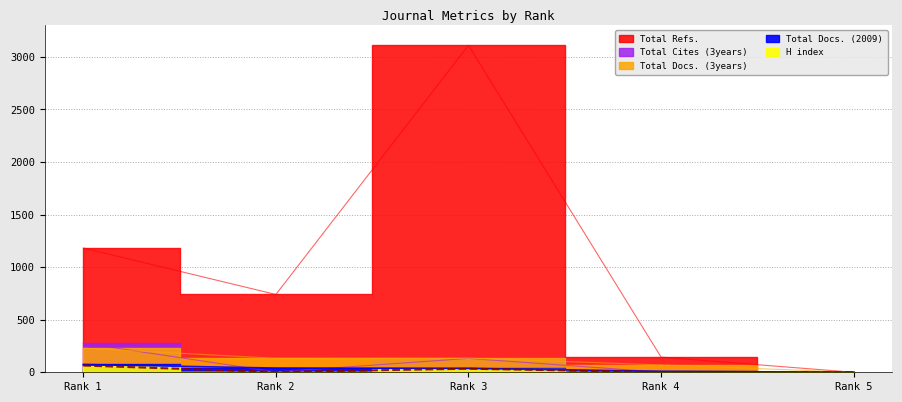

What is the highest value of the Total Docs. (3years) series?

229